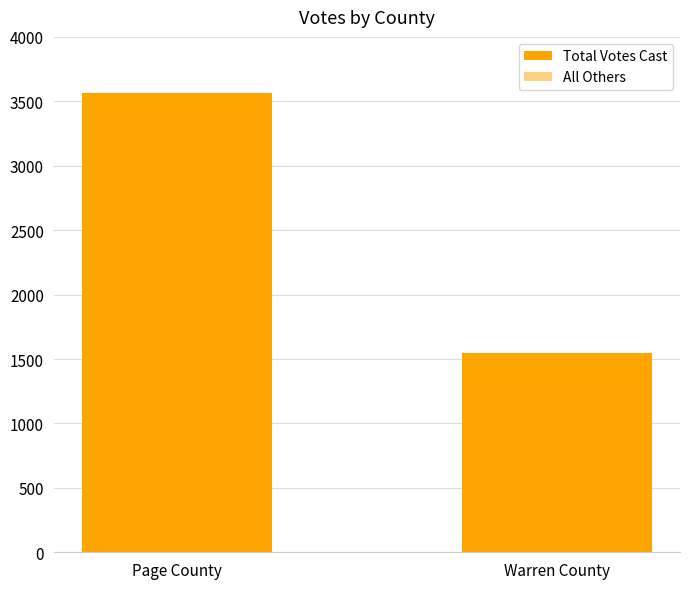

What is the sum of all Total Votes Cast values?

5112